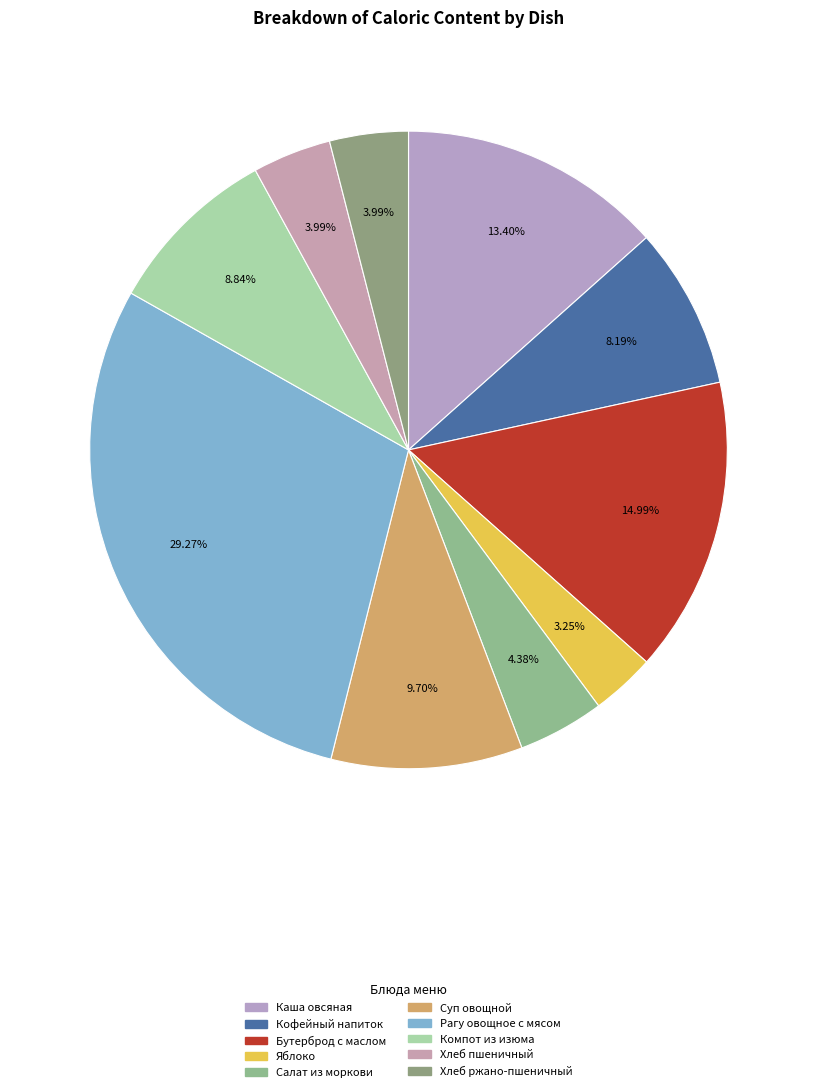

Combined, do Яблоко and Салат из моркови account for over 50%?

No